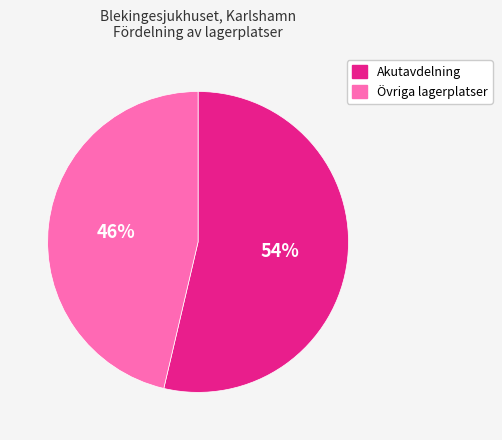

Which category has the biggest portion of the pie?

Akutavdelning